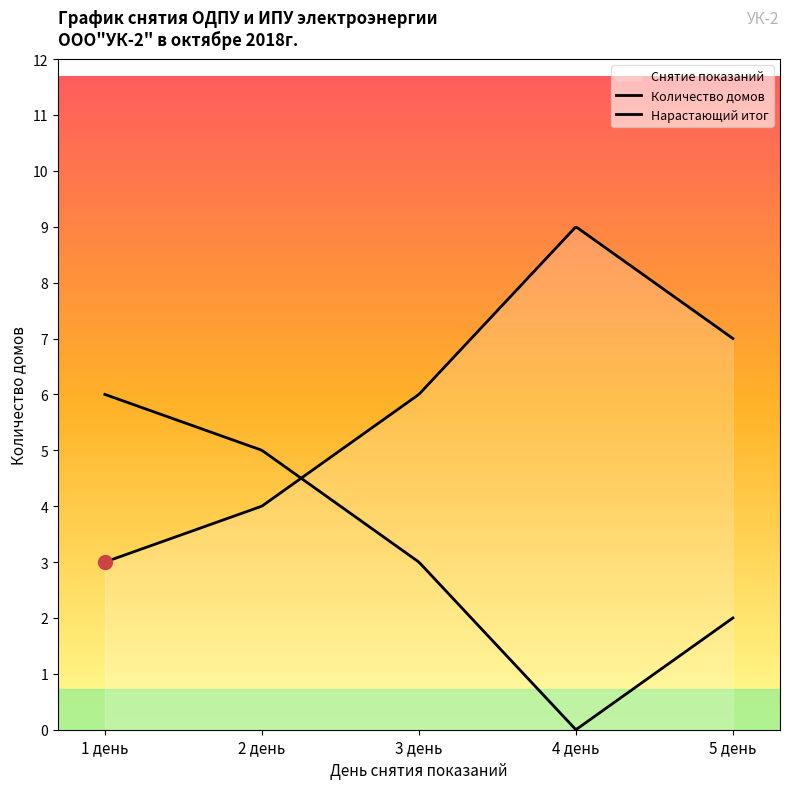

How many lines are shown in the chart?

2